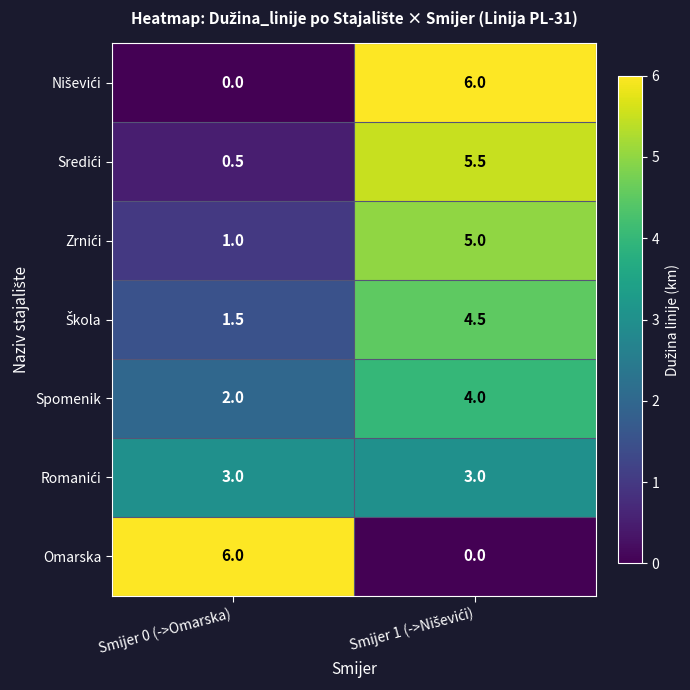

Is it true that Omarska equals 3.0 at Smijer 0 (->Omarska)?

False